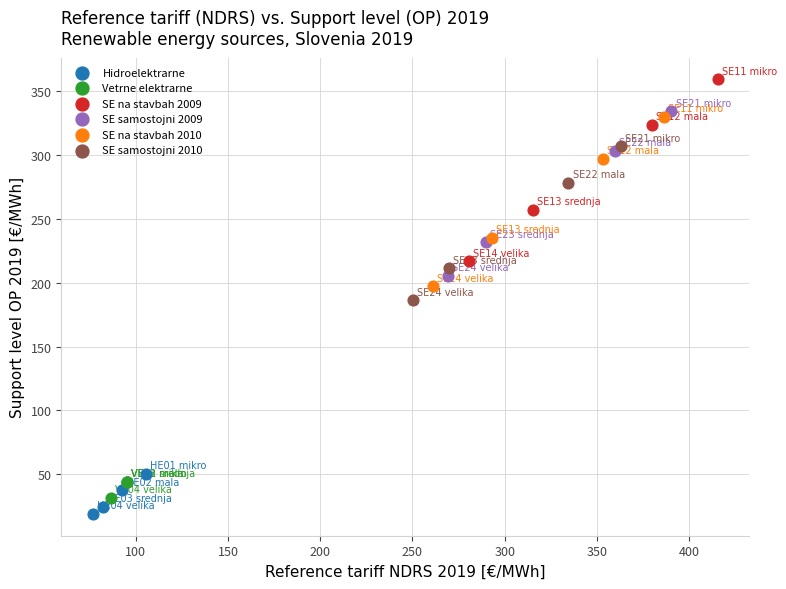

Which series has the widest spread of Y values?

SE na stavbah 2009